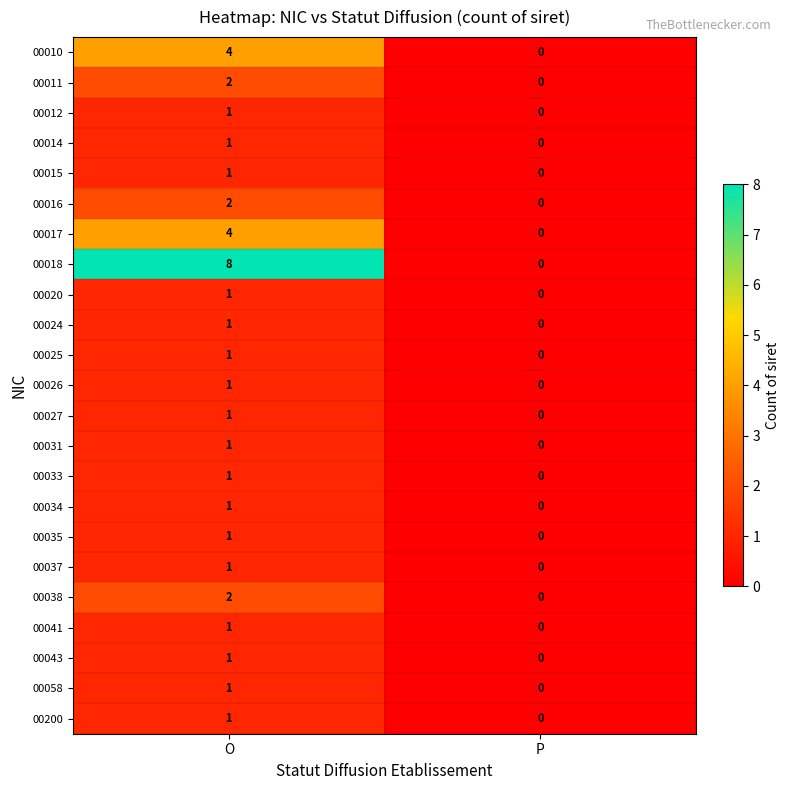

Between O and P, which series saw the biggest shift?

00018